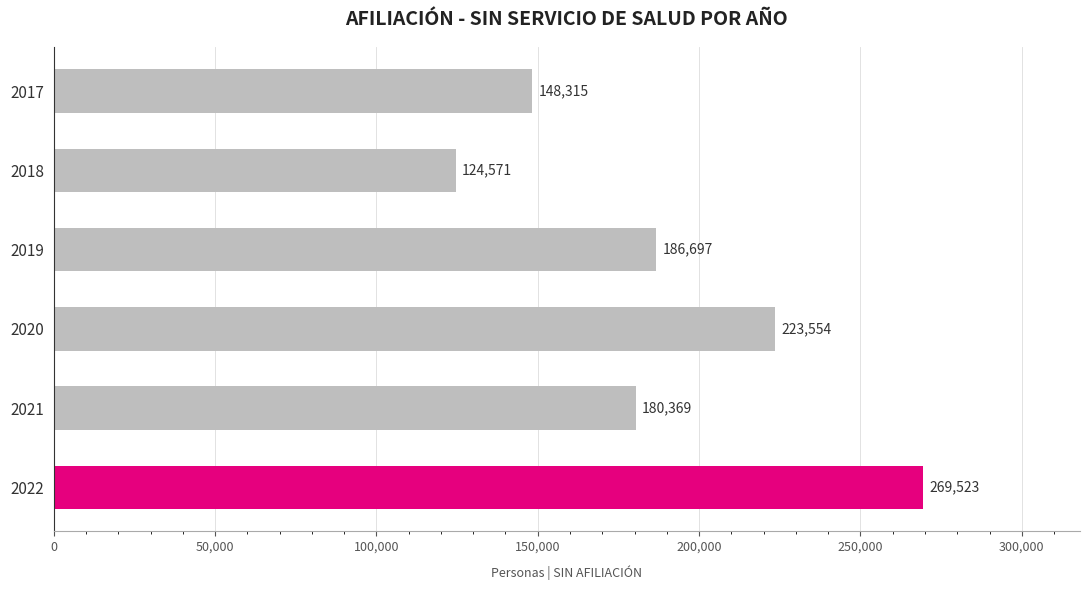

What is the difference between the maximum and second lowest values?

121208